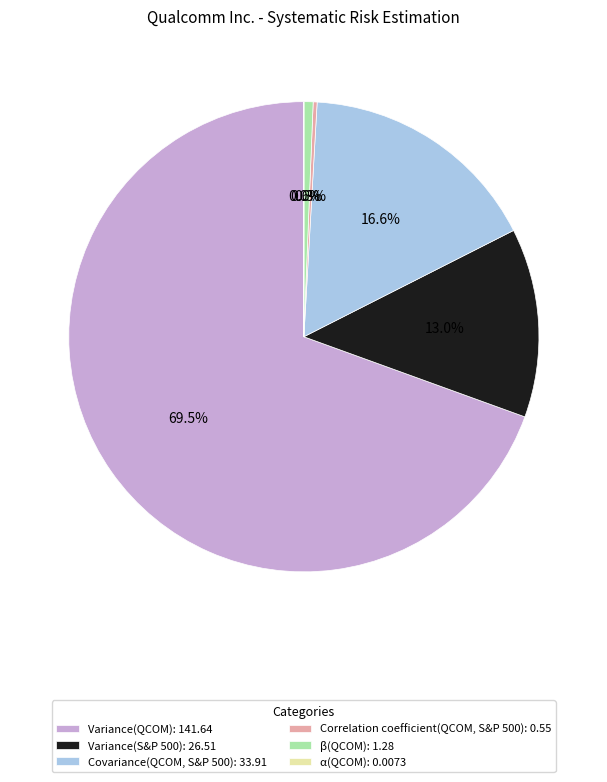

To the nearest percent, what is the average slice percentage?

17%